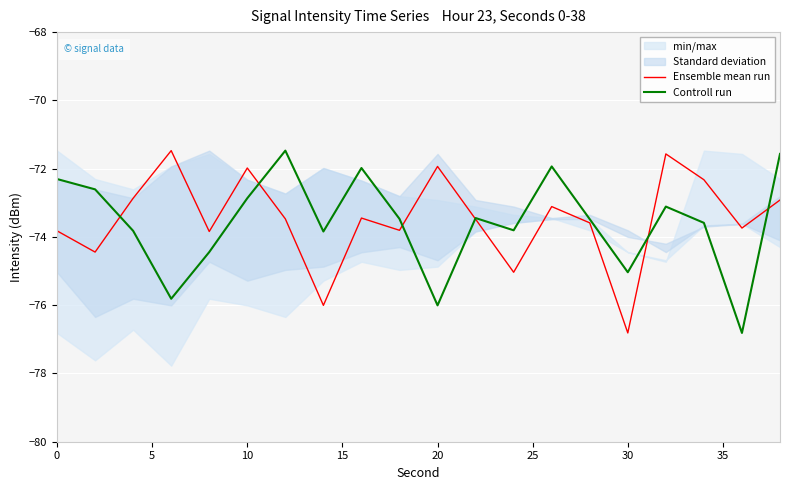

The Ensemble mean run series shows -47.2 at 10. True or false?

False